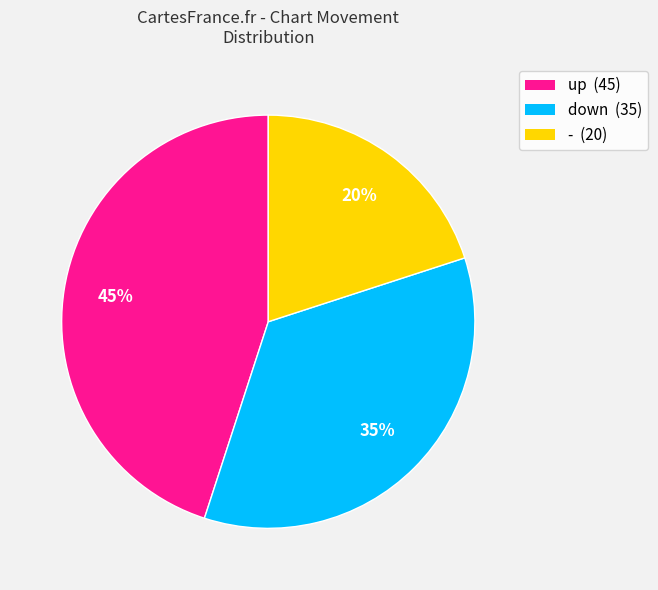

Count the number of slices in the pie.

3